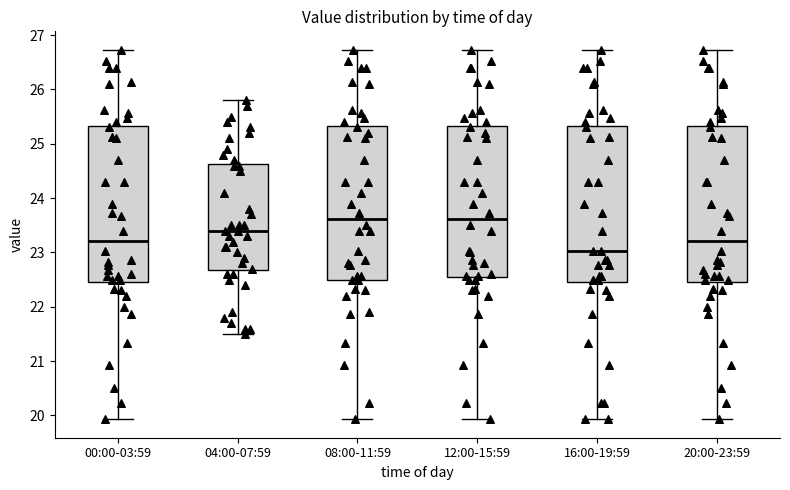

Which box has the lowest median line?

16:00-19:59